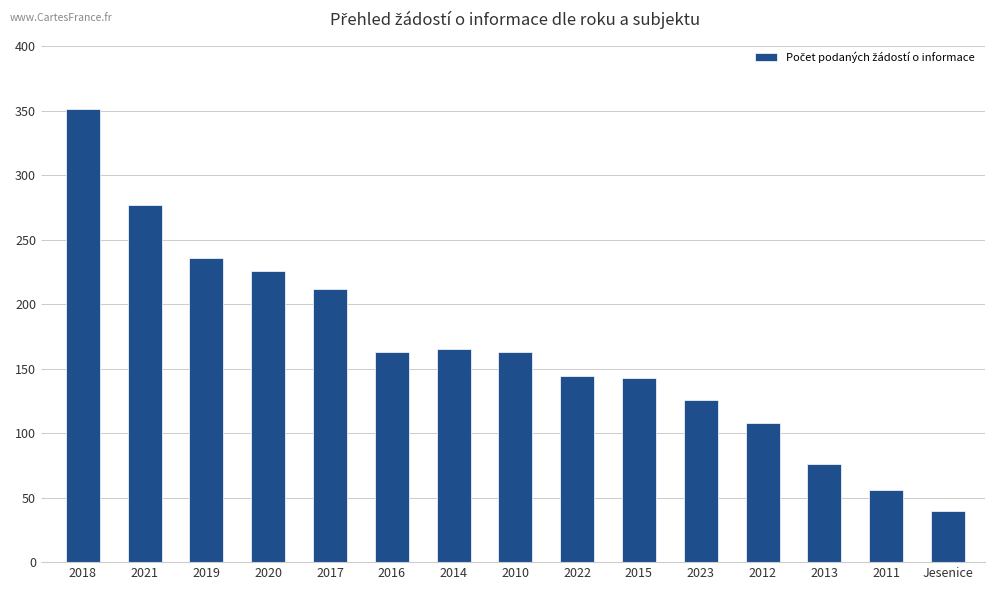

What is the change in value from 2019 to 2016?

-73